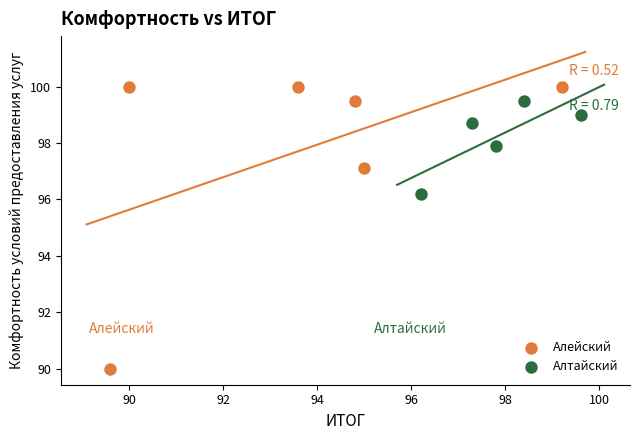

Which series has the widest spread of Y values?

Алейский